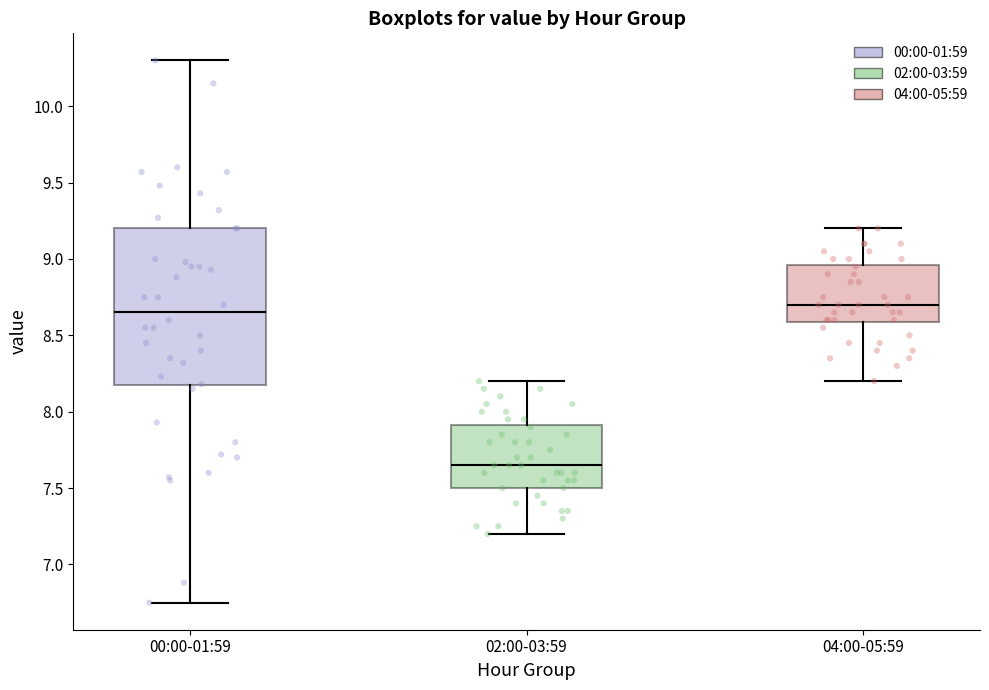

Where does the lower whisker of the box for 00:00-01:59 end on the y-axis? The values are not printed on the chart, so give them approximately, as read against the axis.

6.75